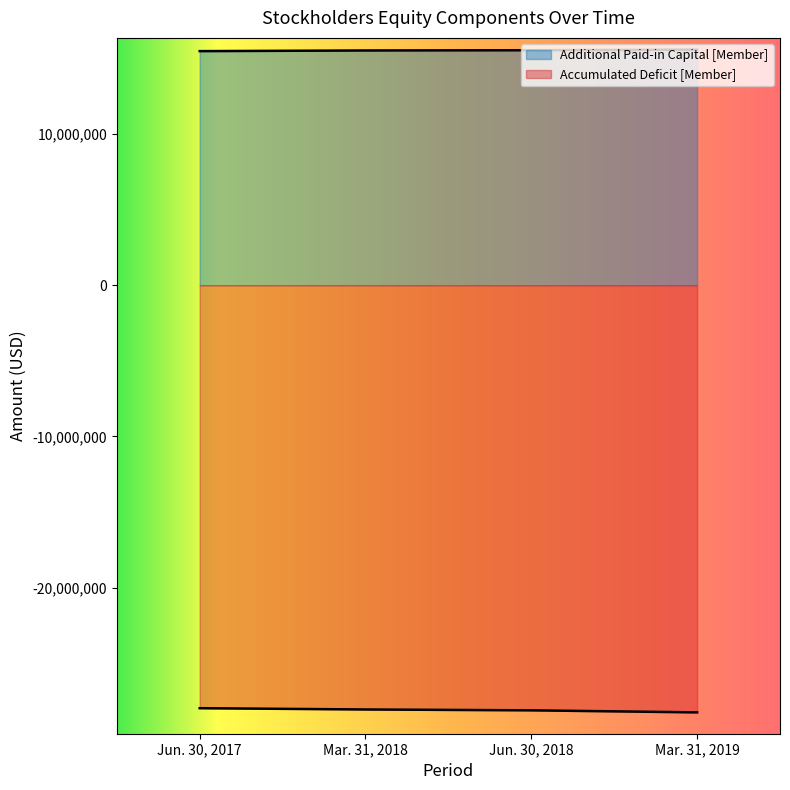

The Additional Paid-in Capital [Member] series shows 15539813 at Jun. 30, 2018. True or false?

True